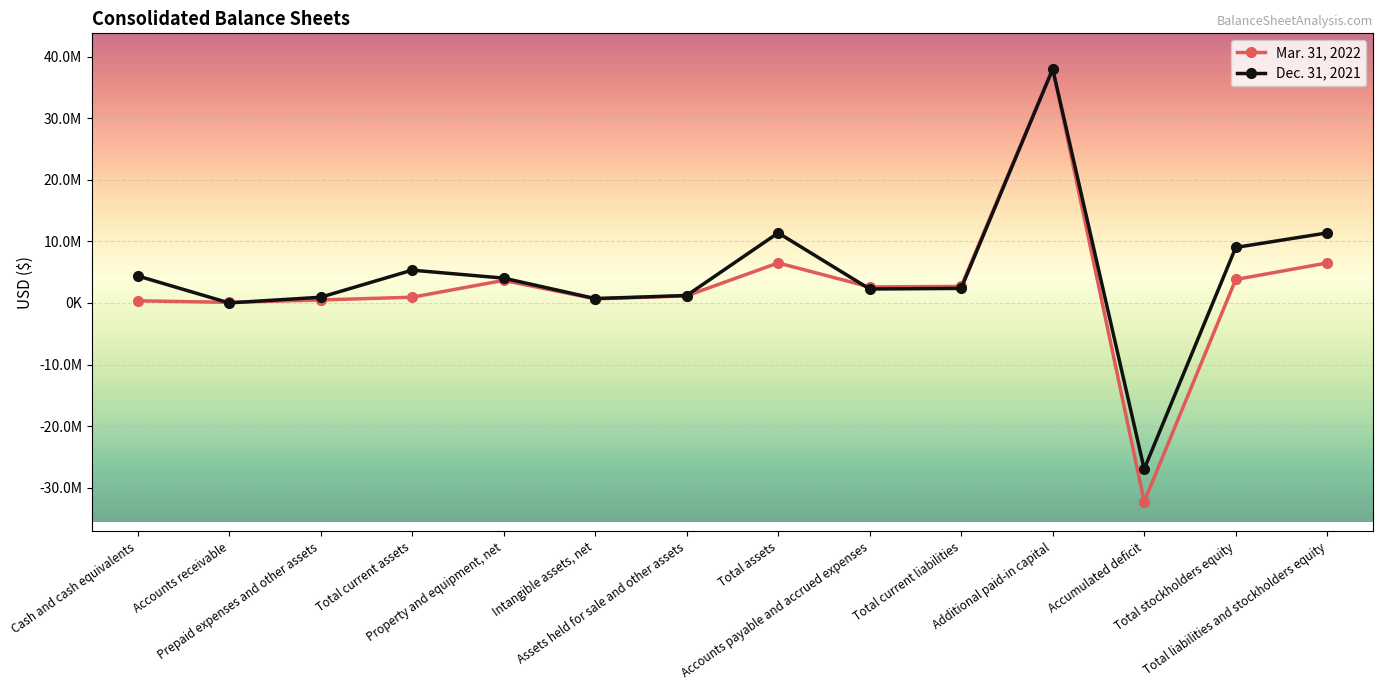

Reading left to right, list all the values displayed in this chart.

Mar. 31, 2022: Cash and cash equivalents=345949	Accounts receivable=96899	Prepaid expenses and other assets=485400	Total current assets=928248	Property and equipment, net=3659587	Intangible assets, net=668240	Assets held for sale and other assets=1155330	Total assets=6494437	Accounts payable and accrued expenses=2600537	Total current liabilities=2685677	Additional paid-in capital=38059036	Accumulated deficit=-32251902	Total stockholders equity=3808760	Total liabilities and stockholders equity=6494437
Dec. 31, 2021: Cash and cash equivalents=4391816	Accounts receivable=5578	Prepaid expenses and other assets=926170	Total current assets=5323564	Property and equipment, net=4031904	Intangible assets, net=712247	Assets held for sale and other assets=1209525	Total assets=11373005	Accounts payable and accrued expenses=2264582	Total current liabilities=2362757	Additional paid-in capital=37967926	Accumulated deficit=-26959301	Total stockholders equity=9010248	Total liabilities and stockholders equity=11373005